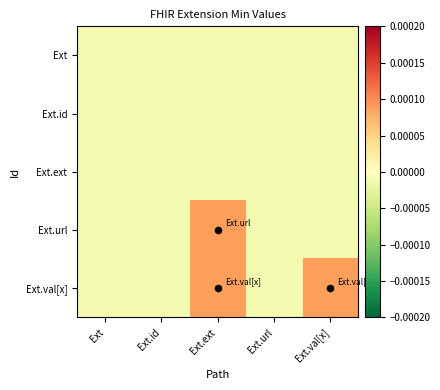

Between Ext.ext and Ext.id, which is larger?

Ext.ext